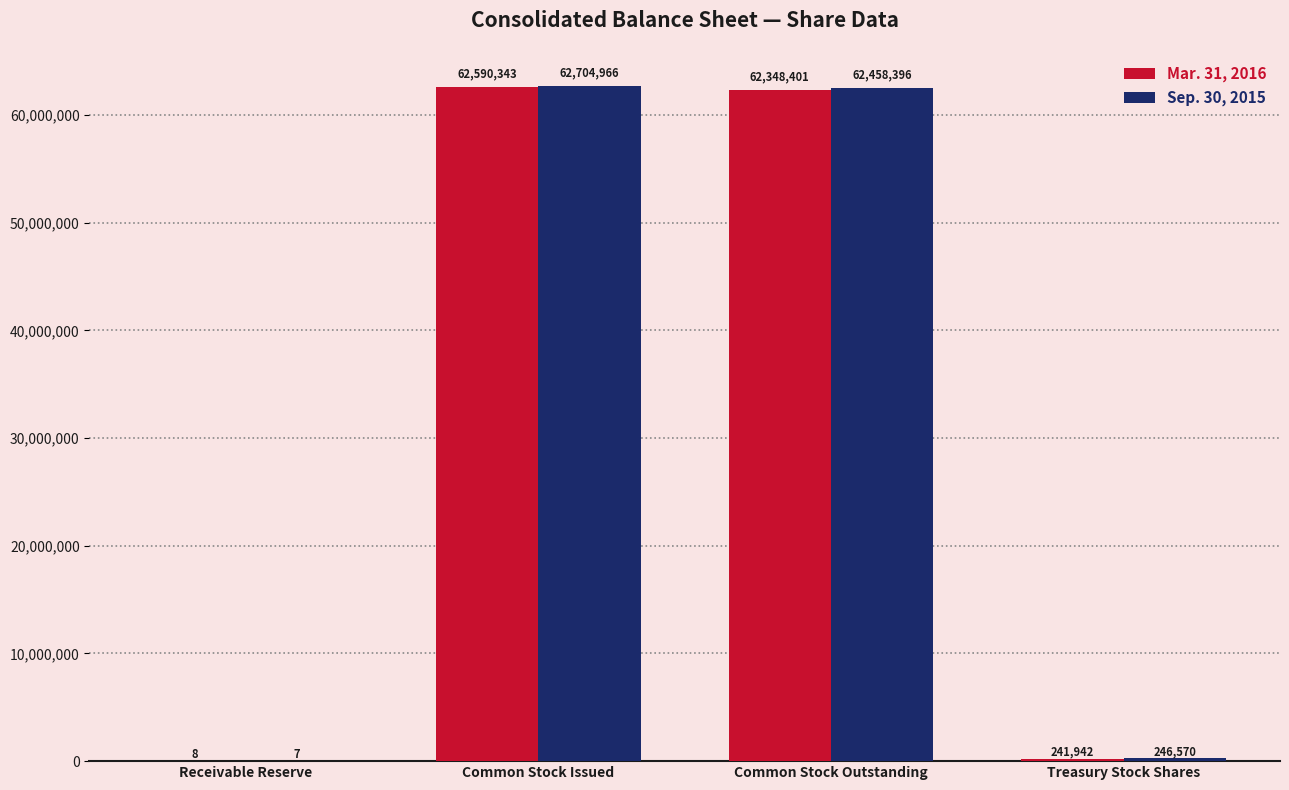

Are the bars horizontal?

No